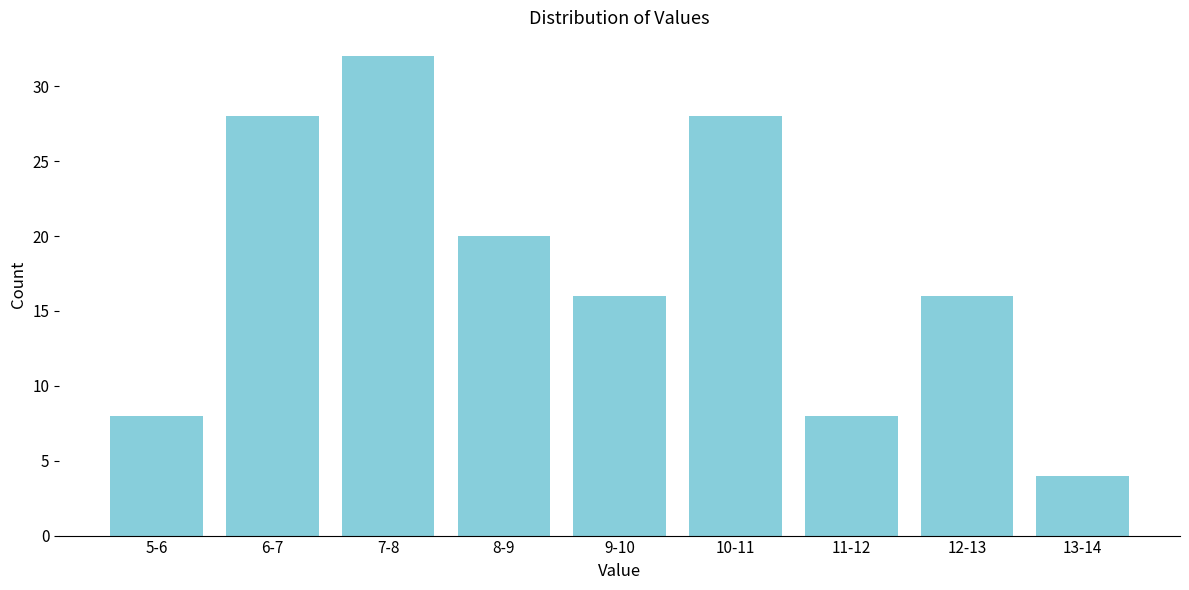

Reading left to right, what are all the values shown in this chart?

5-6=8	6-7=28	7-8=32	8-9=20	9-10=16	10-11=28	11-12=8	12-13=16	13-14=4